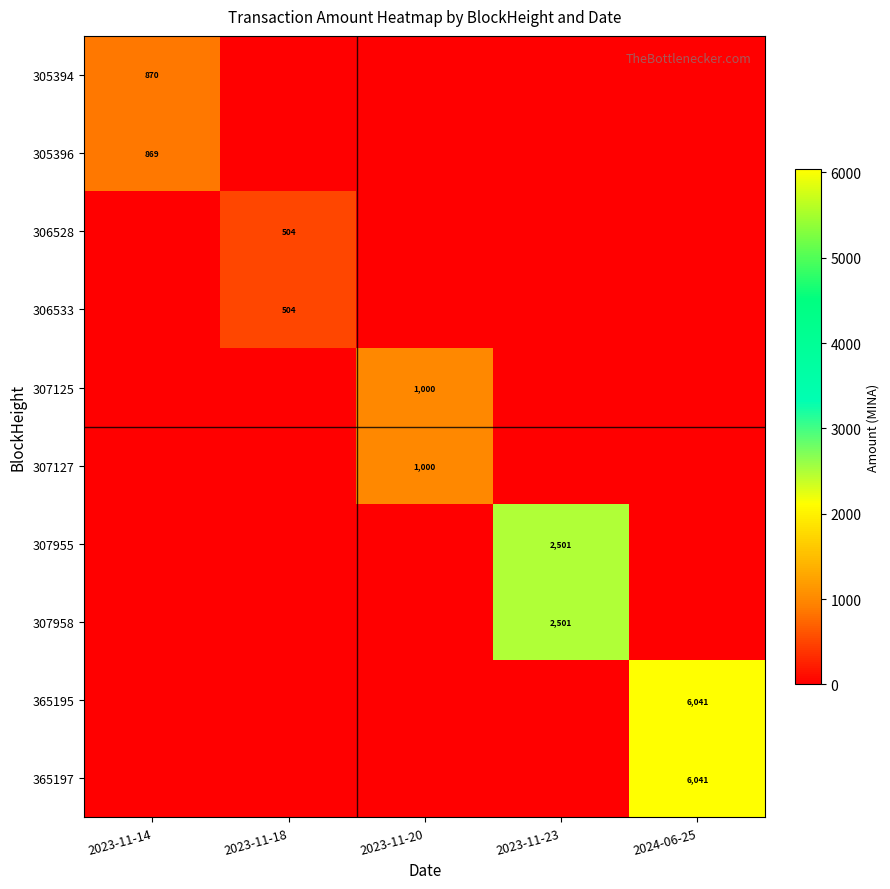

True or false: 365195 has a value of 6041 at 2024-06-25.

True